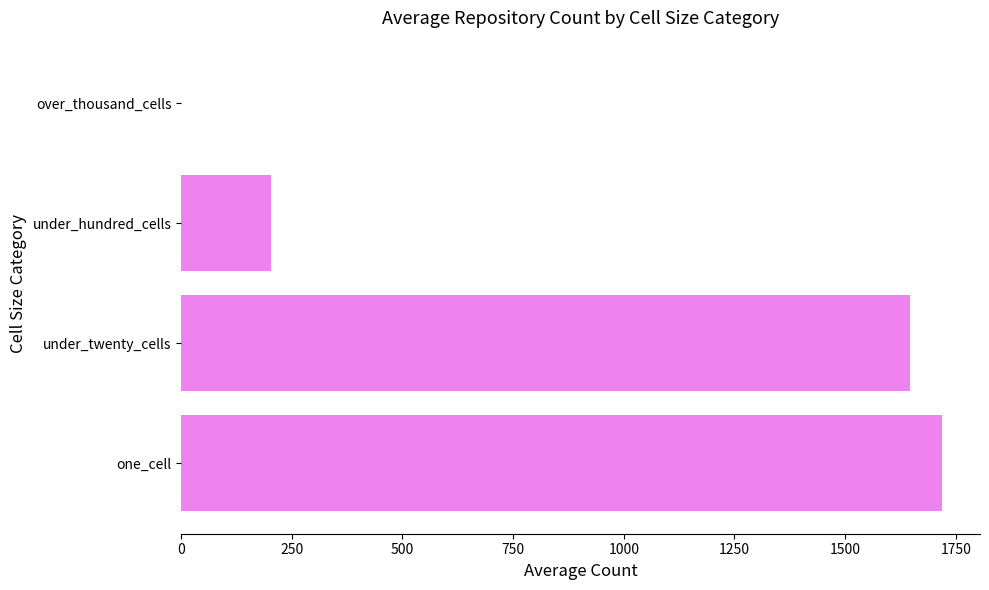

Which has a higher value, over_thousand_cells or under_hundred_cells?

under_hundred_cells